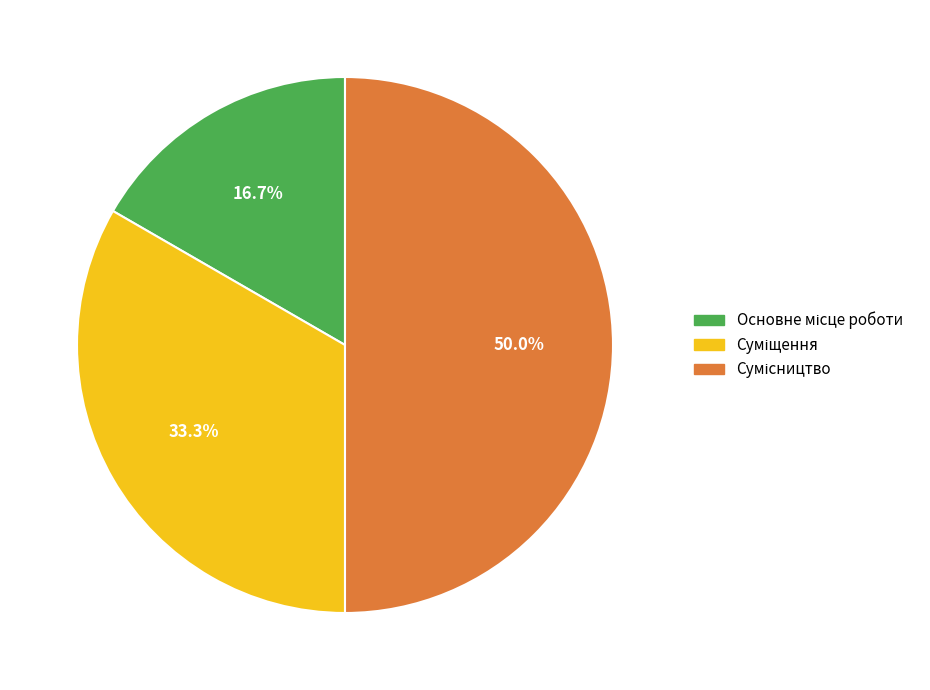

Count the number of slices in the pie.

3